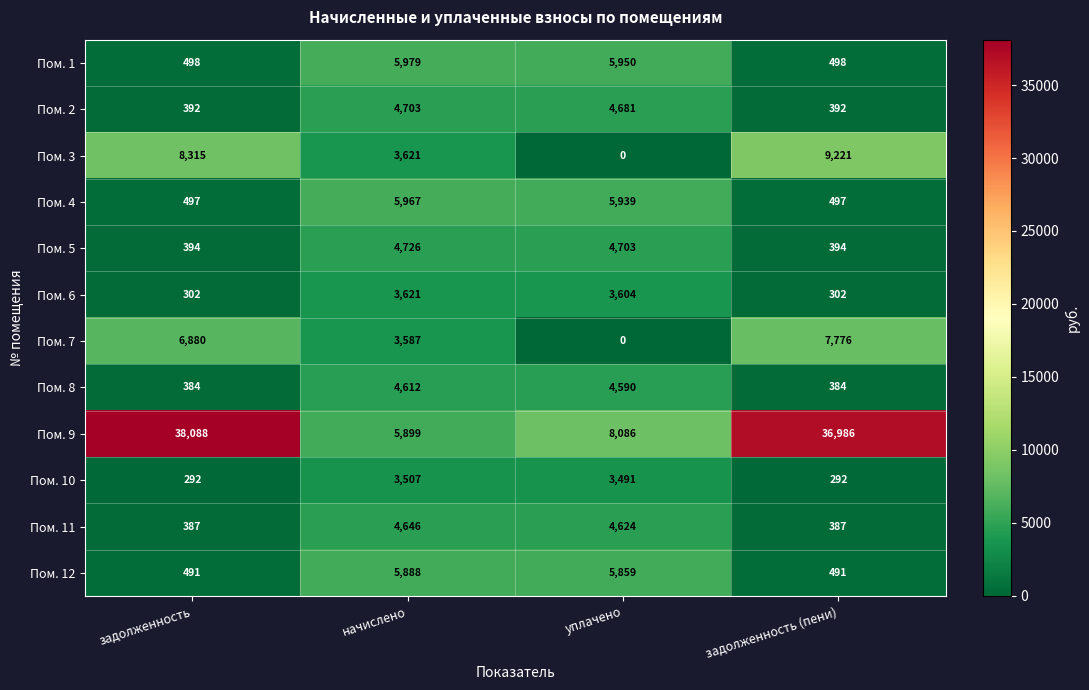

Which series has the largest total across all categories?

Пом. 9